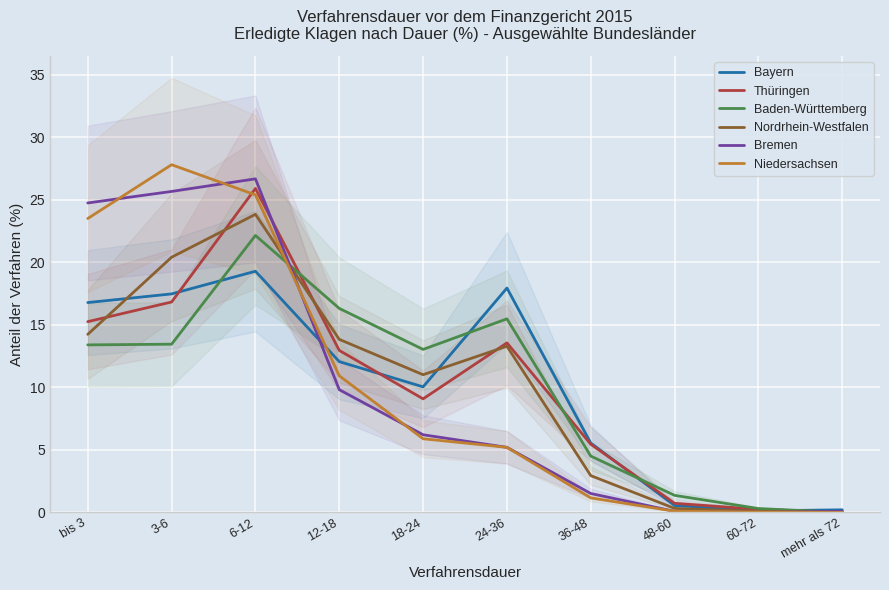

What is the maximum value for Niedersachsen?

27.8